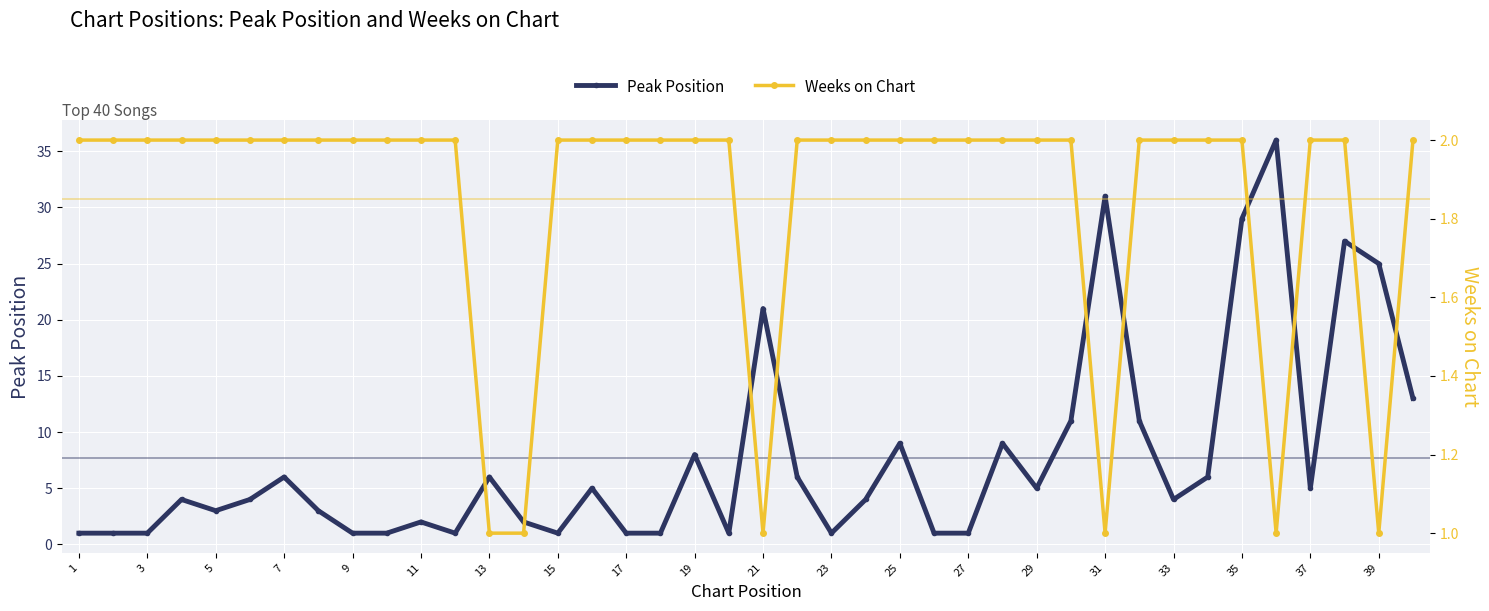

How many times do Weeks on Chart and Peak Position cross each other?

13